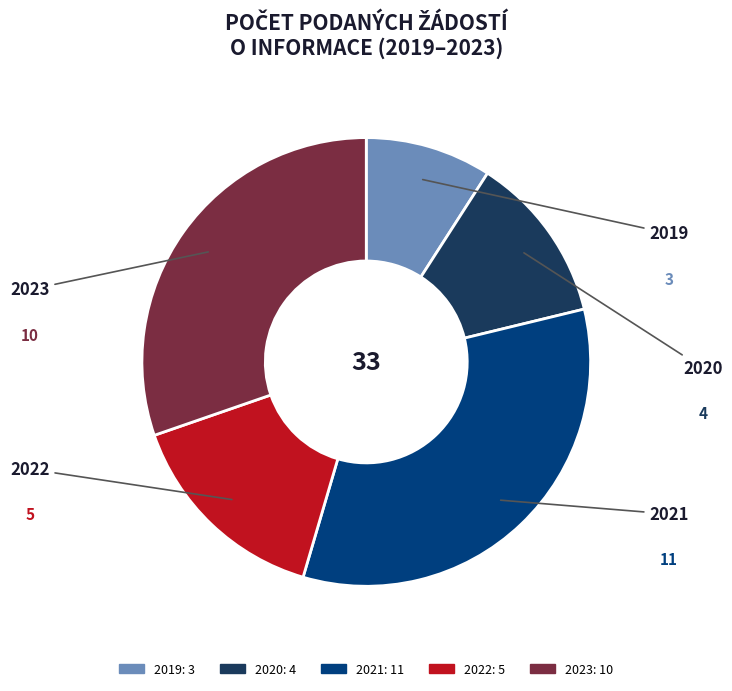

How many segments does this pie chart have?

5